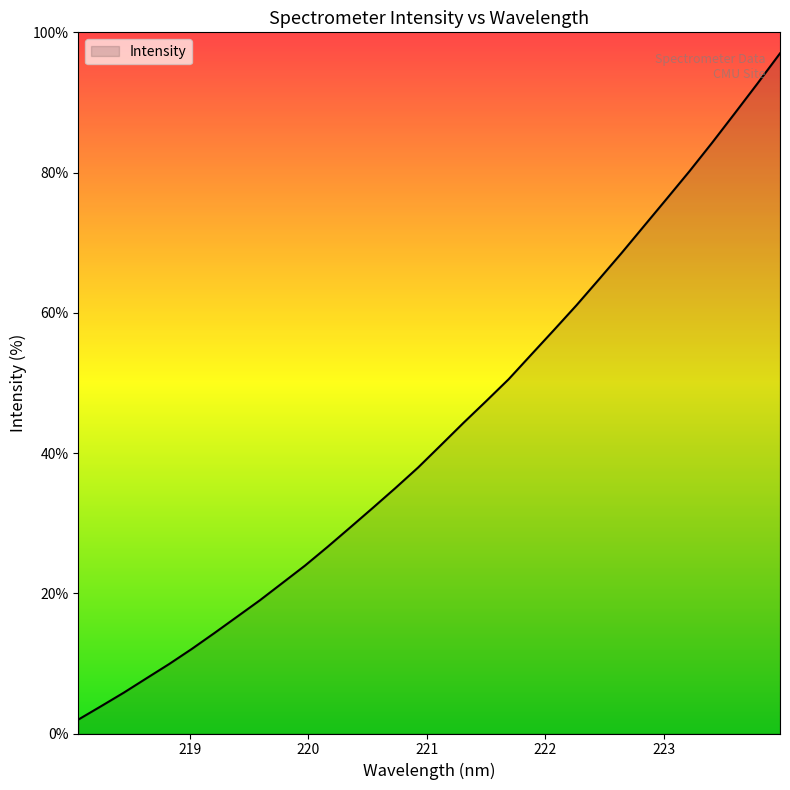

Does the chart have visible grid lines?

No